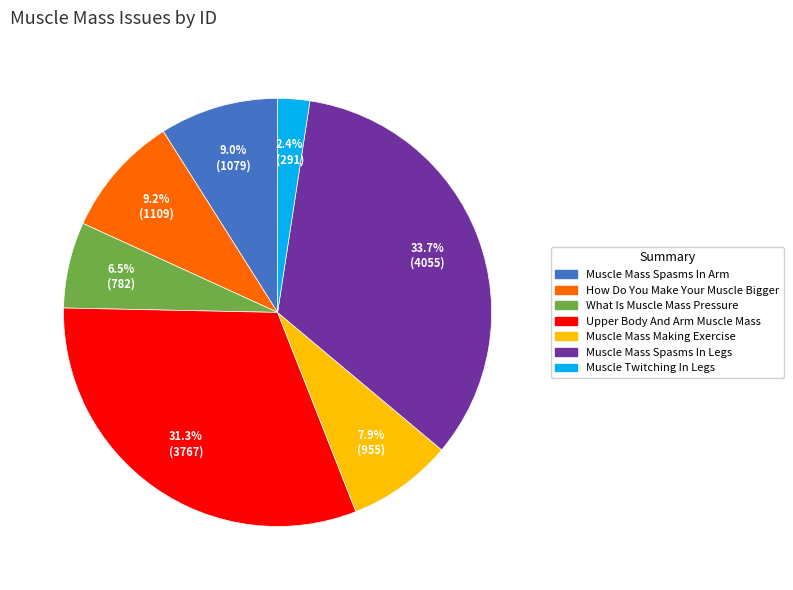

Does any single category account for the majority?

No